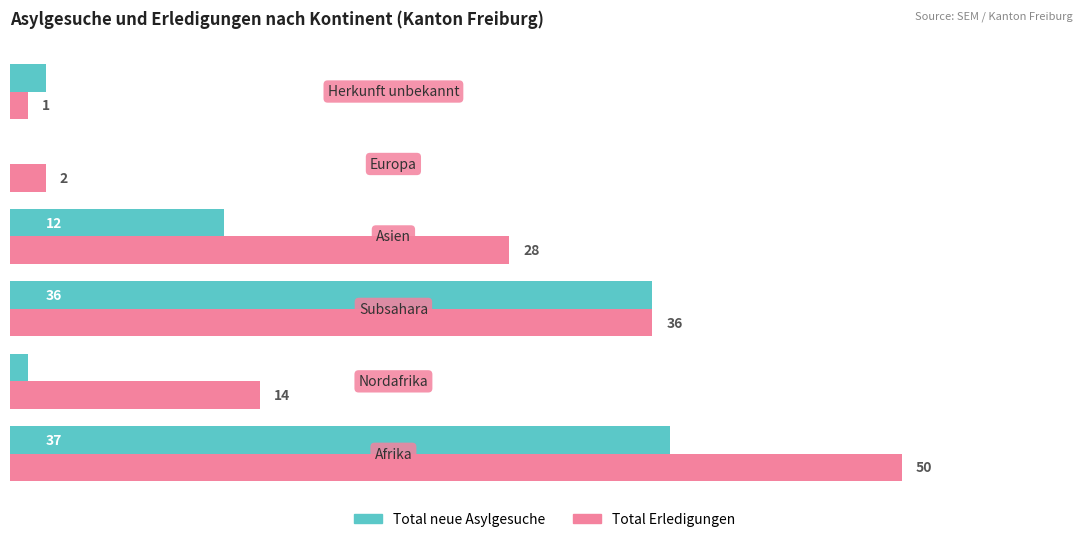

Which series has the largest total across all categories?

Total Erledigungen